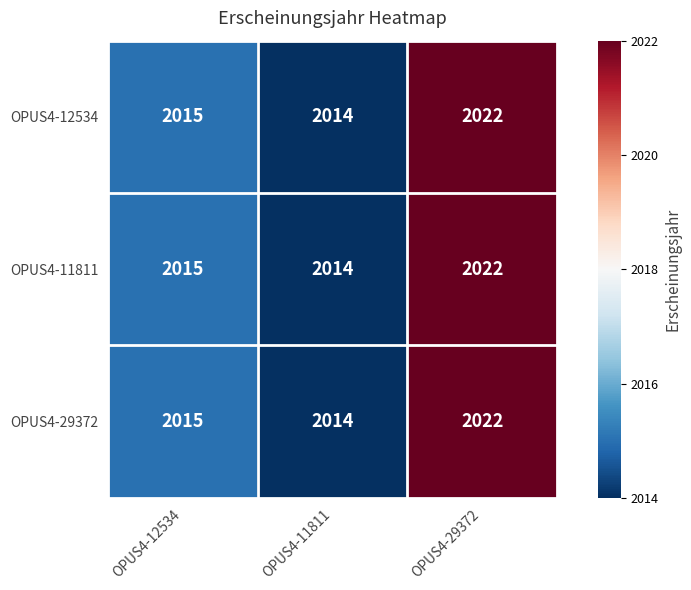

At which category is the sum across all series the highest?

OPUS4-29372